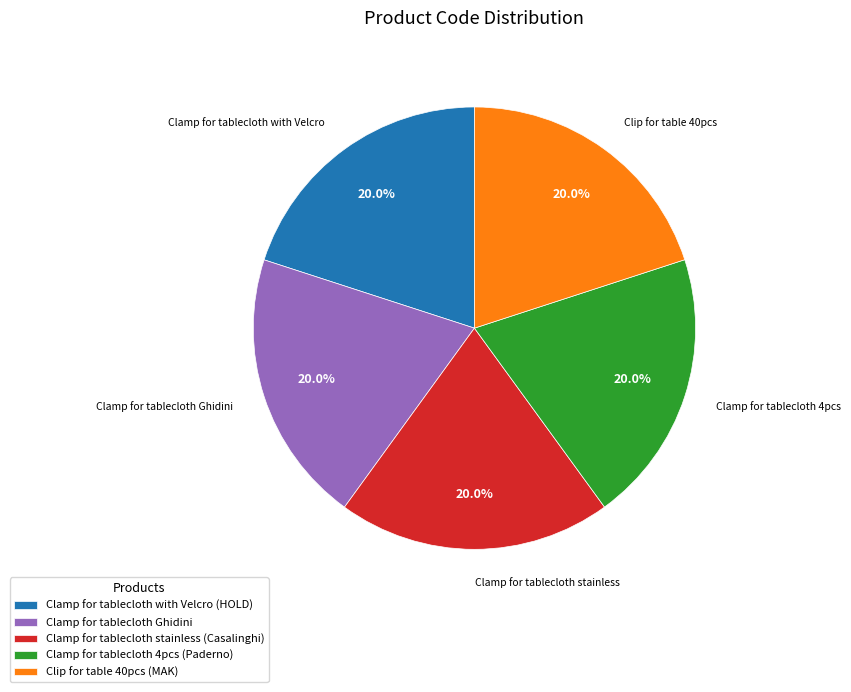

What percentage is the Clamp for tablecloth 4pcs (Paderno) slice, to the nearest percent?

20%